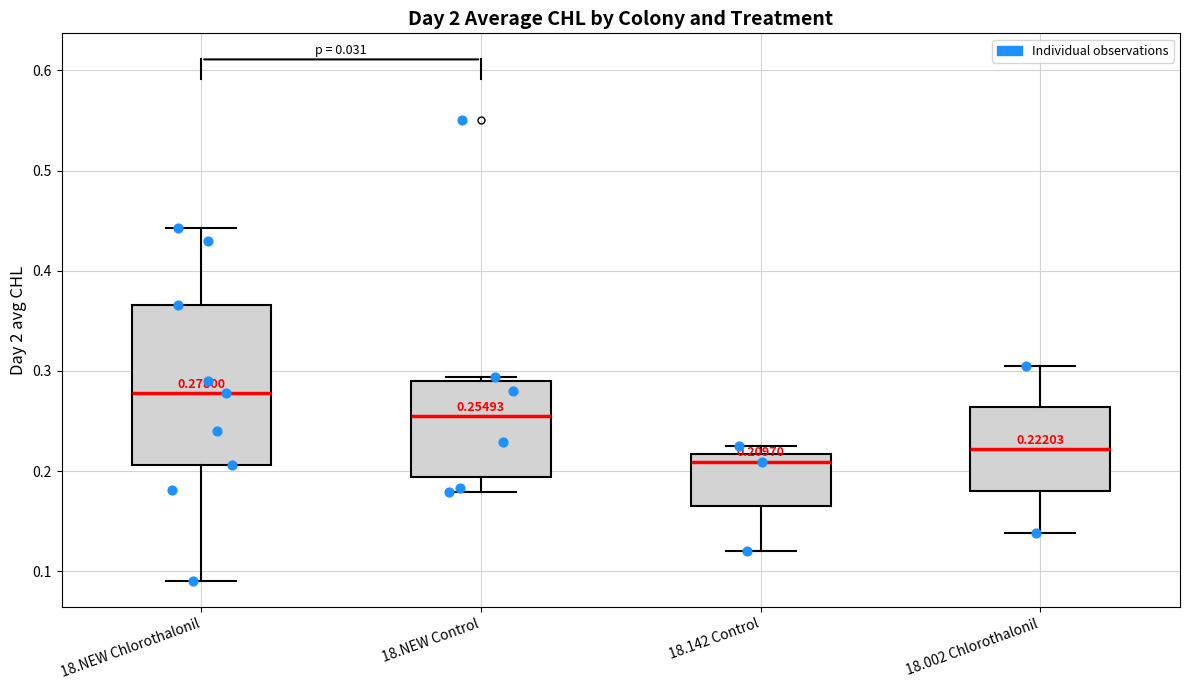

Which box is the tallest, from its lower edge to its upper edge?

18.NEW Chlorothalonil